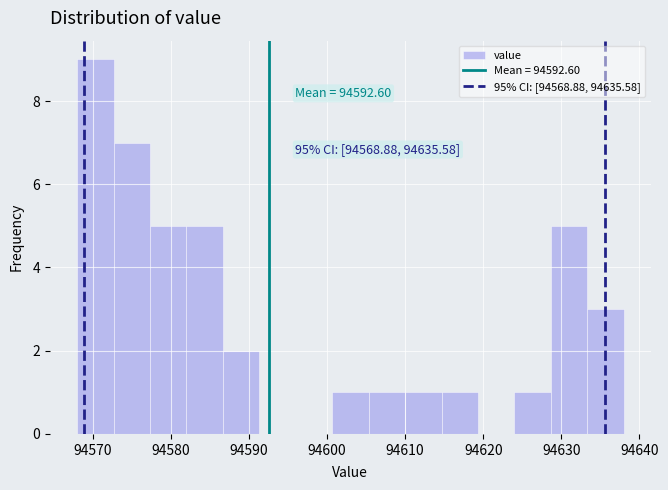

Over which range of the x-axis is the bar tallest?

94568 to 94573